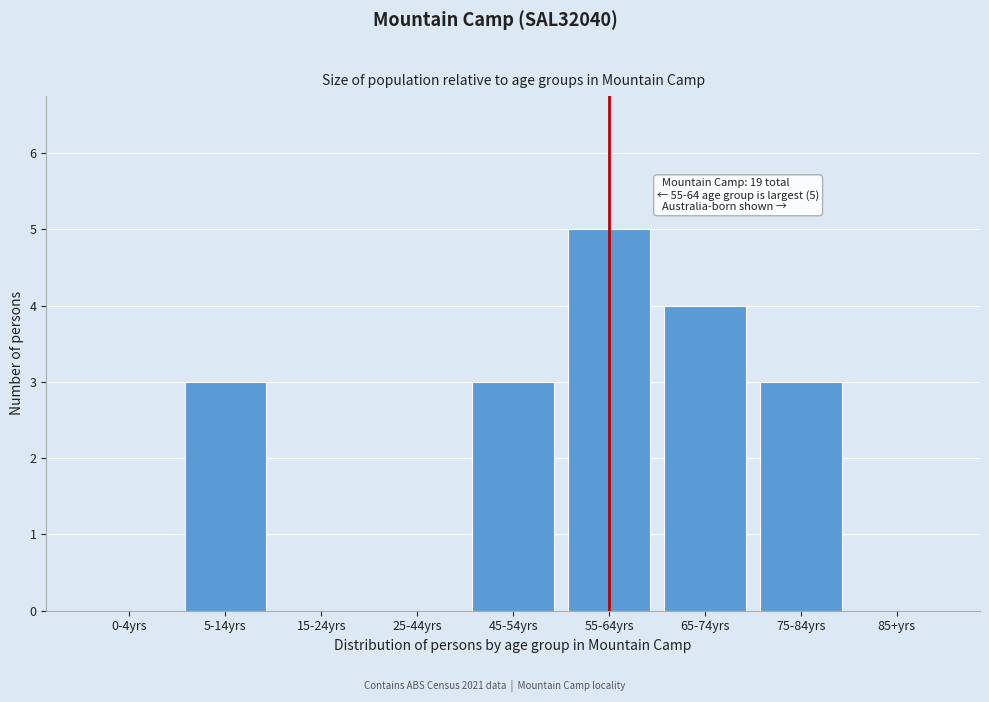

Reading left to right, what are all the values shown in this chart?

0-4yrs=0	5-14yrs=3	15-24yrs=0	25-44yrs=0	45-54yrs=3	55-64yrs=5	65-74yrs=4	75-84yrs=3	85+yrs=0